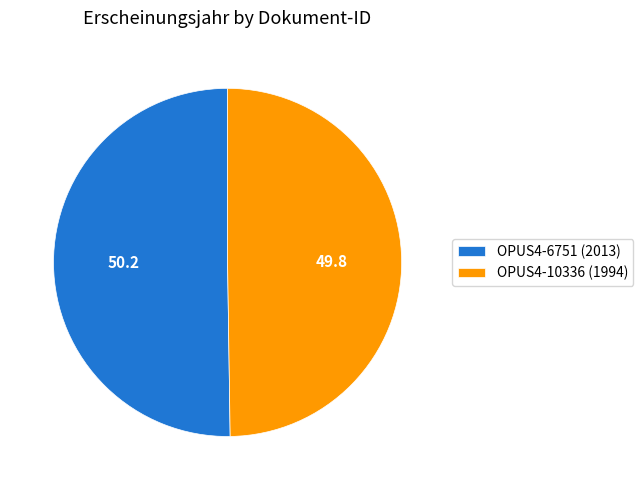

Approximately how many times larger is the value at OPUS4-6751 (2013) compared to OPUS4-10336 (1994)?

1.0